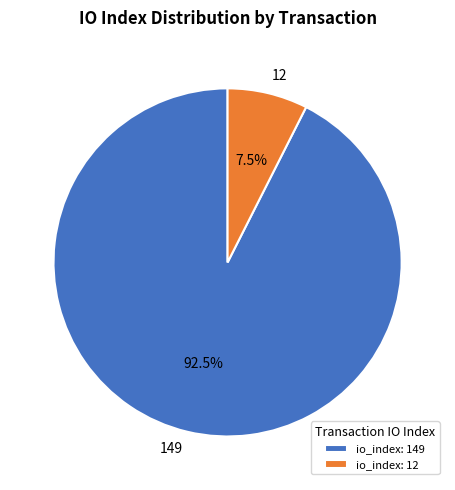

Which category has the smallest portion of the pie?

12